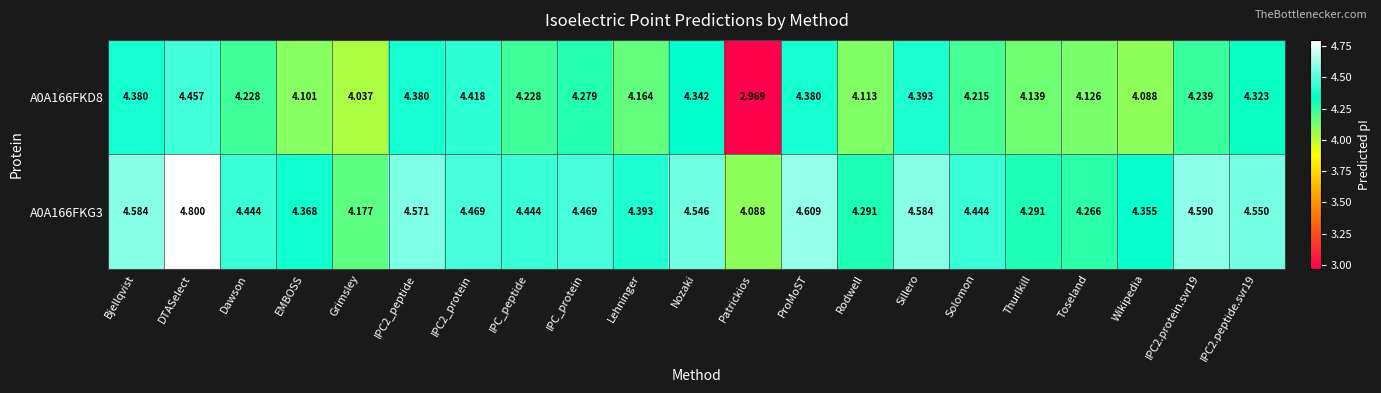

Which category has the highest value in the A0A166FKD8 series?

DTASelect